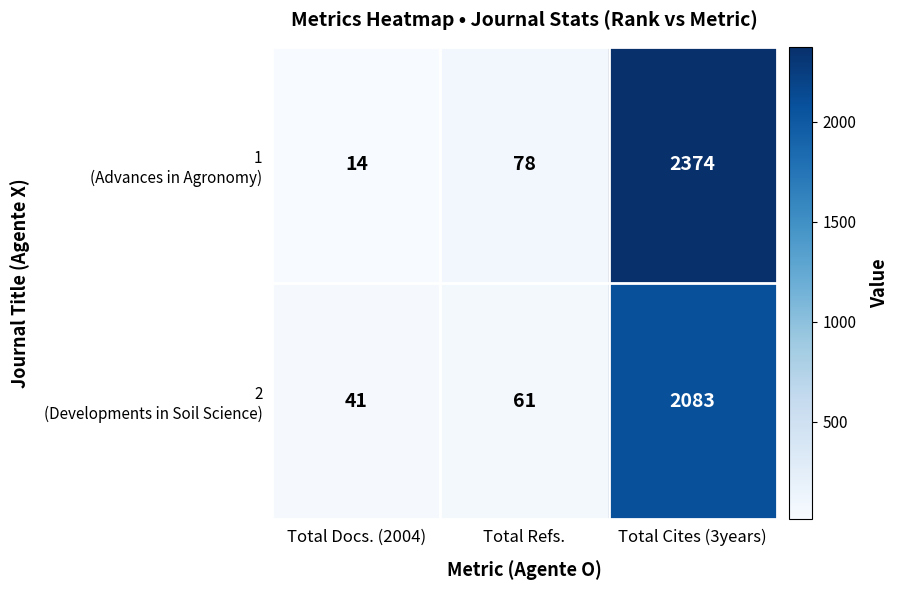

At which category is the sum across all series the highest?

Total Cites (3years)